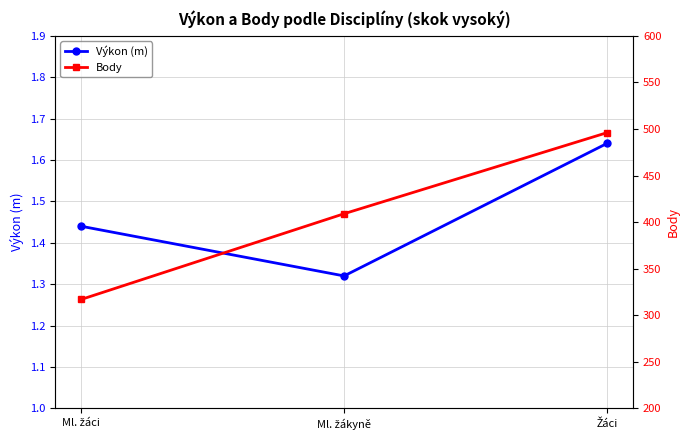

Which series has the largest total across all categories?

Body